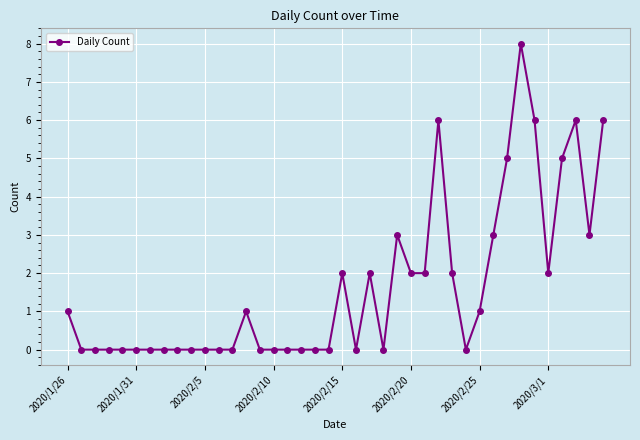

How many lines are shown in the chart?

1